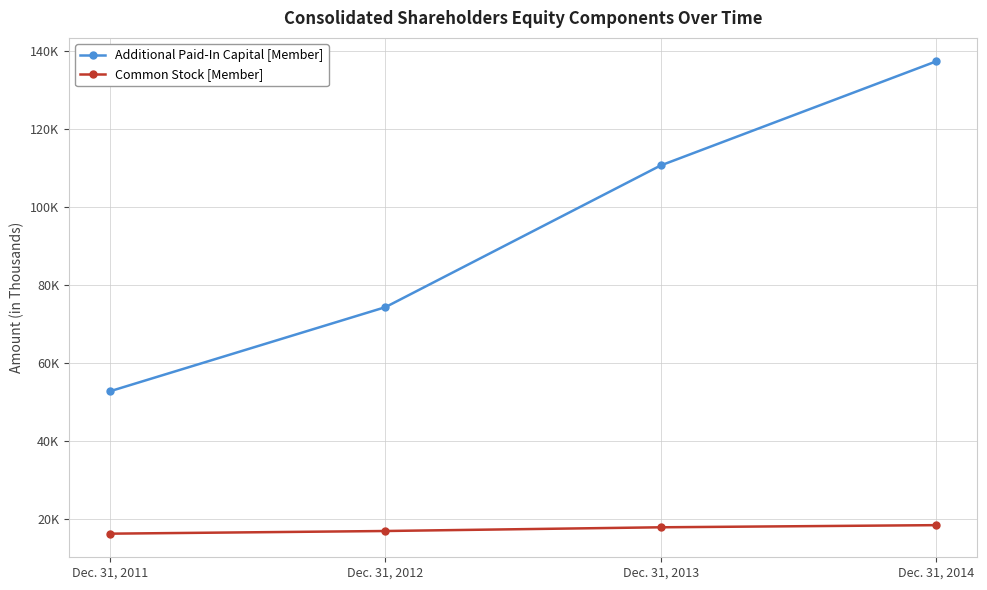

Does the chart have visible grid lines?

Yes